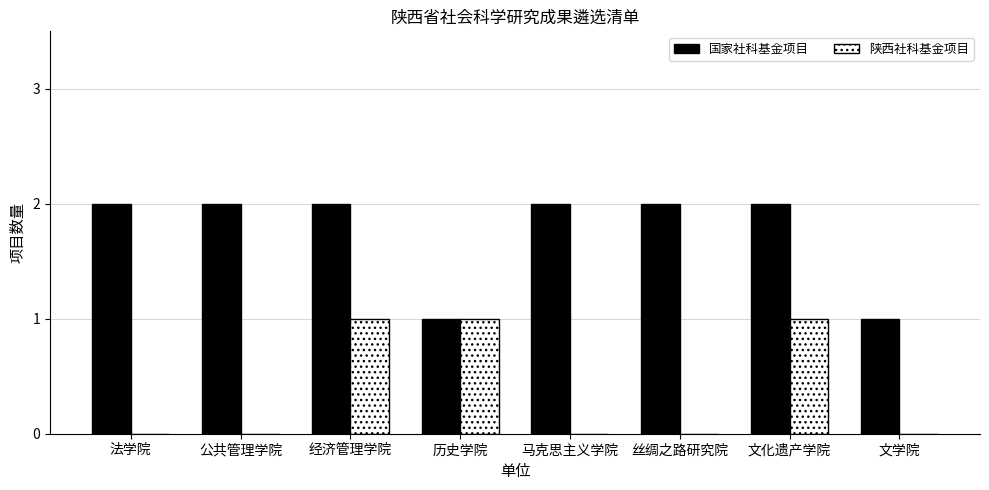

Which series has the largest total across all categories?

国家社科基金项目